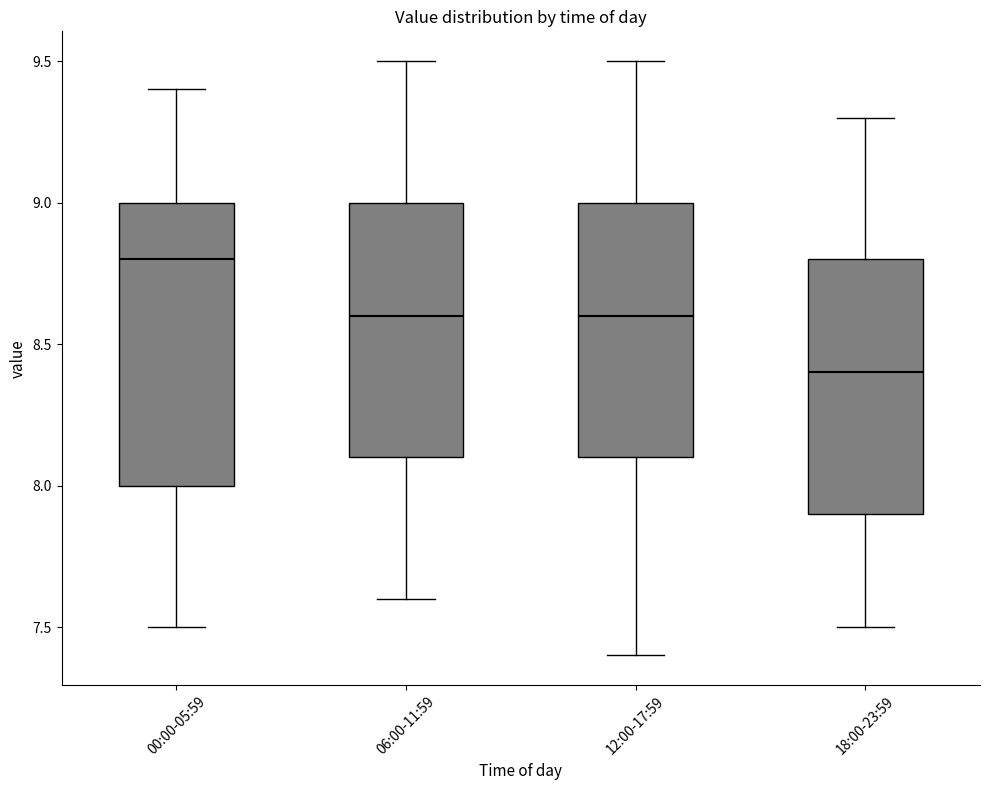

Where is the lower edge of the box for 06:00-11:59 on the y-axis? The values are not printed on the chart, so give them approximately, as read against the axis.

8.1